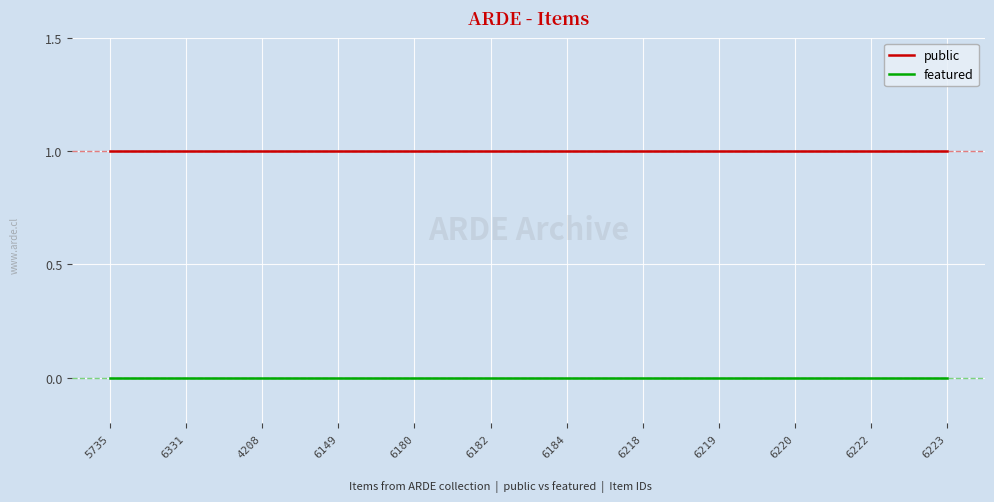

What position from the right is 6219?

4